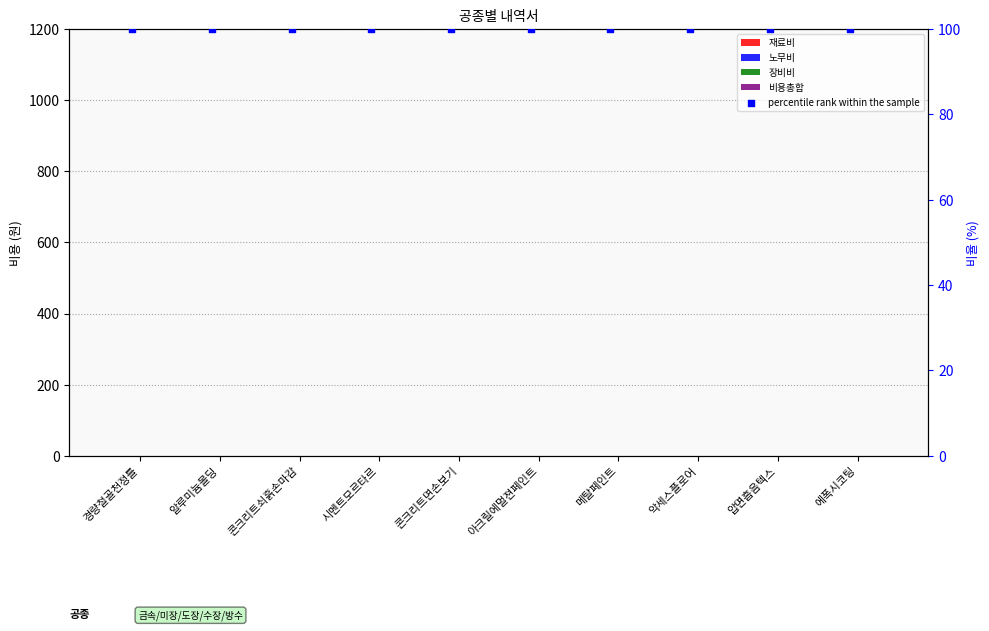

Which series contains the highest Y value?

percentile rank within the sample